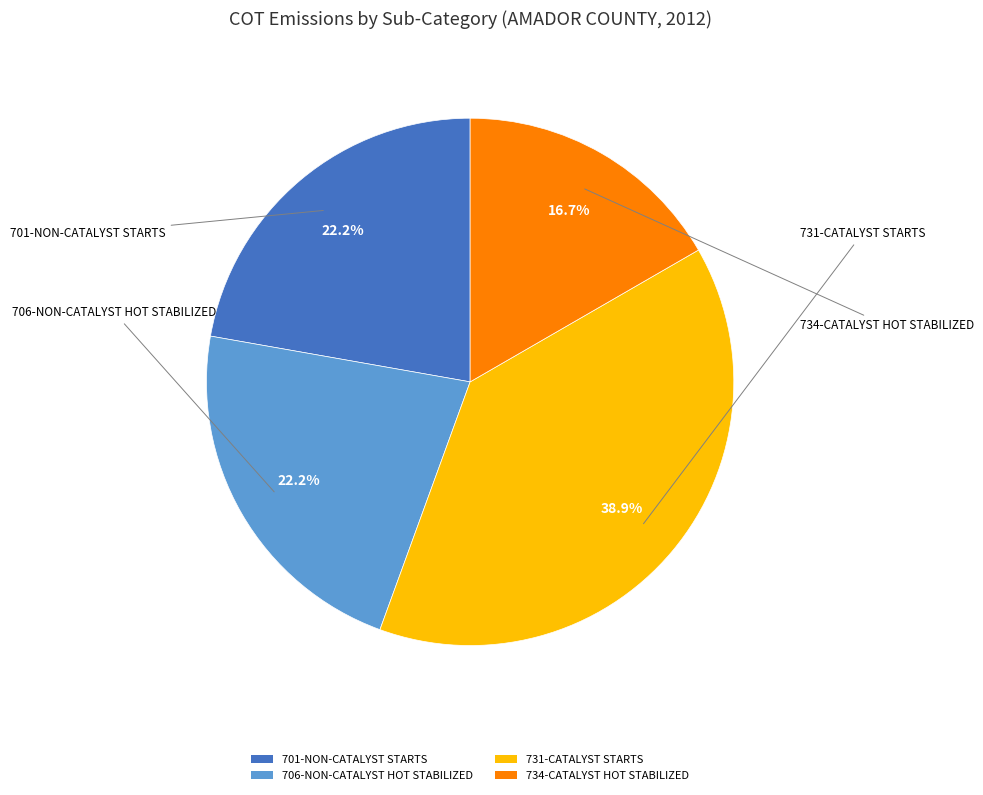

How many slices are in this pie chart?

4